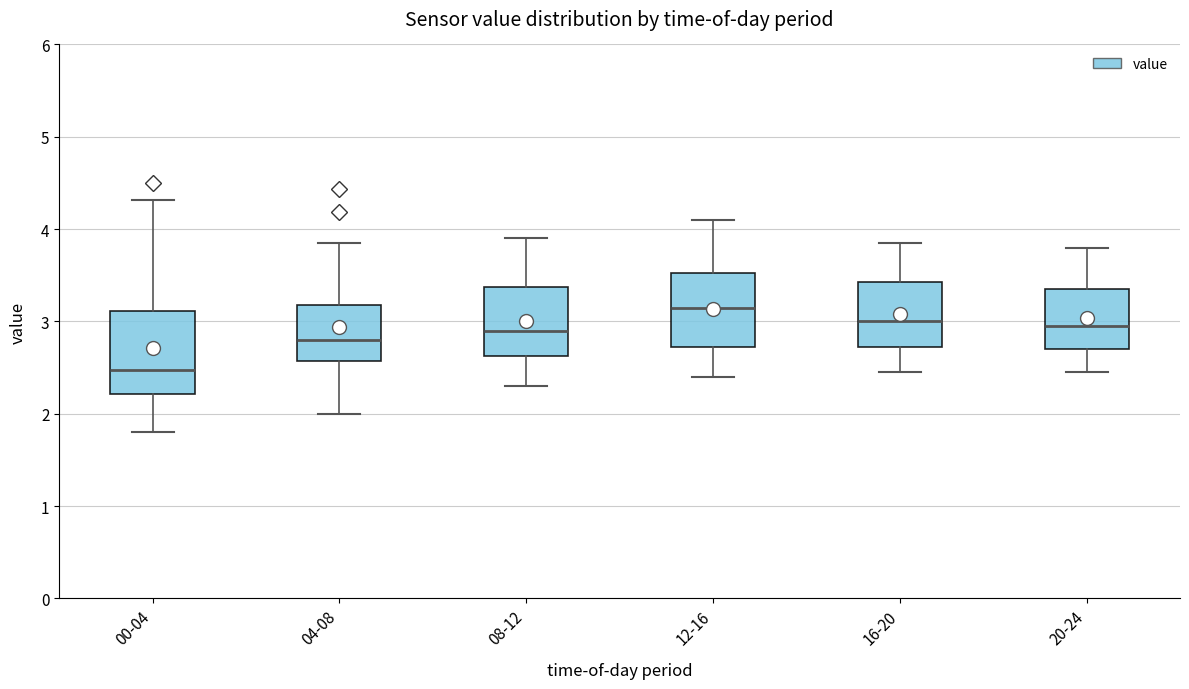

Comparing the boxes themselves (not the whiskers), which one is the tallest?

00-04